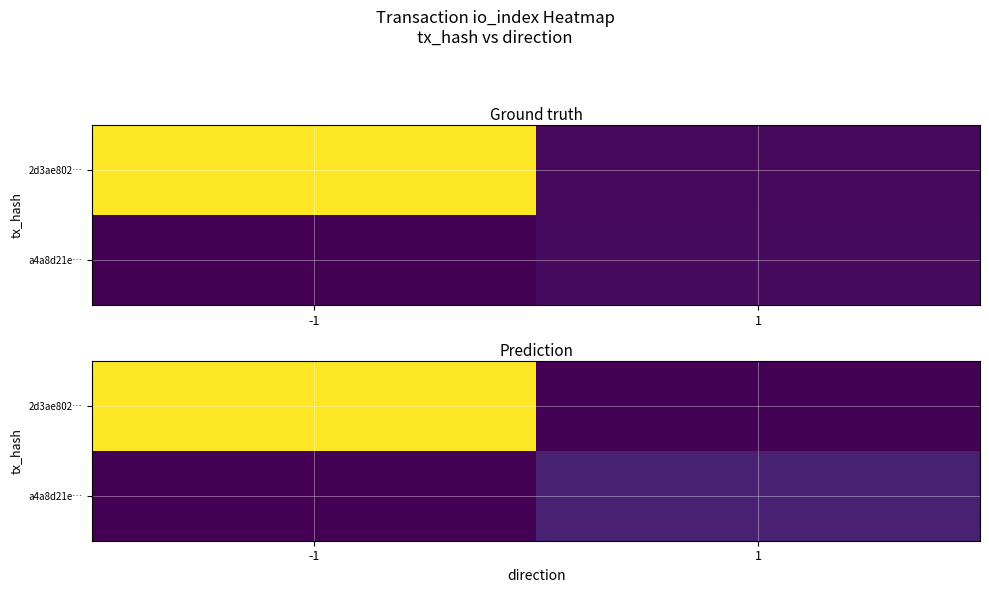

Which series changed the most between -1 and 1?

2d3ae802…